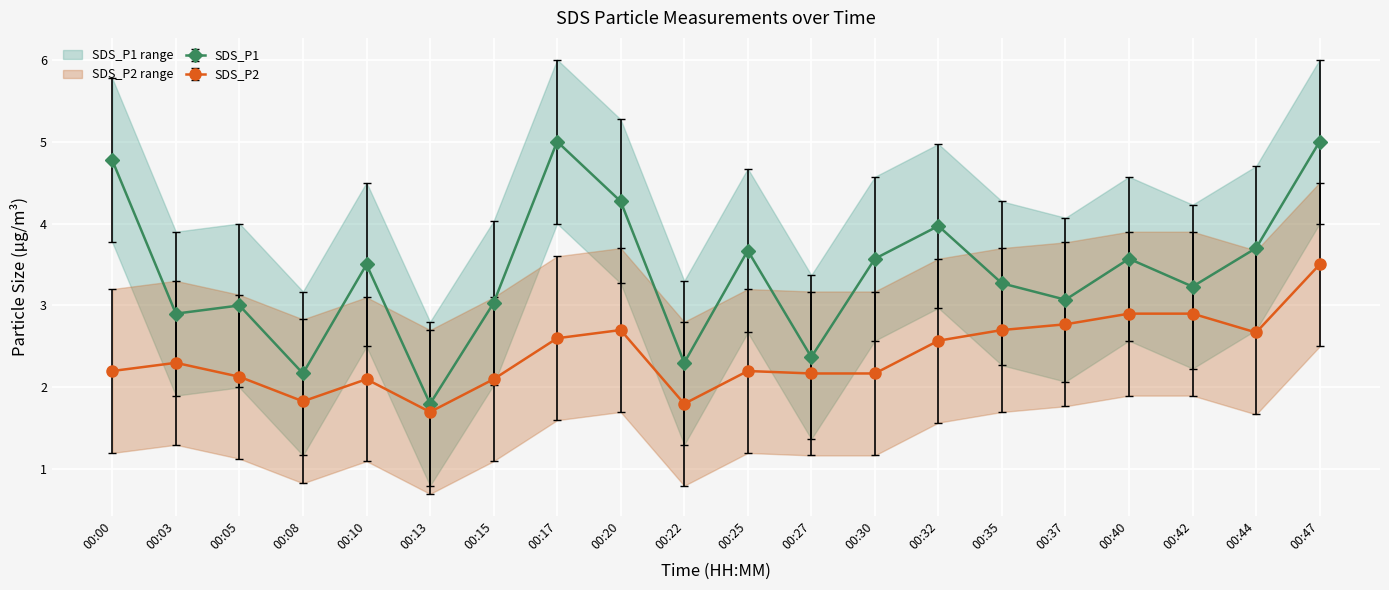

Reading right to left, list all the values displayed in this chart.

SDS_P1: 5.0	3.7	3.2	3.6	3.1	3.3	4.0	3.6	2.4	3.7	2.3	4.3	5.0	3.0	1.8	3.5	2.2	3.0	2.9	4.8
SDS_P2: 3.5	2.7	2.9	2.9	2.8	2.7	2.6	2.2	2.2	2.2	1.8	2.7	2.6	2.1	1.7	2.1	1.8	2.1	2.3	2.2
SDS_P1_upper: 4.0	2.7	2.2	2.6	2.1	2.3	3.0	2.6	1.4	2.7	1.3	3.3	4.0	2.0	0.8	2.5	1.2	2.0	1.9	3.8
SDS_P1_lower: 6.0	4.7	4.2	4.6	4.1	4.3	5.0	4.6	3.4	4.7	3.3	5.3	6.0	4.0	2.8	4.5	3.2	4.0	3.9	5.8
SDS_P2_upper: 2.5	1.7	1.9	1.9	1.8	1.7	1.6	1.2	1.2	1.2	0.8	1.7	1.6	1.1	0.7	1.1	0.8	1.1	1.3	1.2
SDS_P2_lower: 4.5	3.7	3.9	3.9	3.8	3.7	3.6	3.2	3.2	3.2	2.8	3.7	3.6	3.1	2.7	3.1	2.8	3.1	3.3	3.2